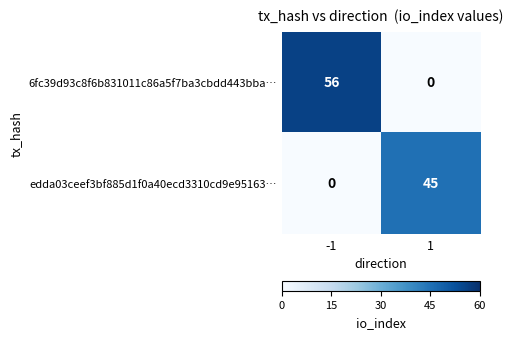

Which series has the largest range (max minus min)?

6fc39d93c8f6b831011c86a5f7ba3cbdd443bba…